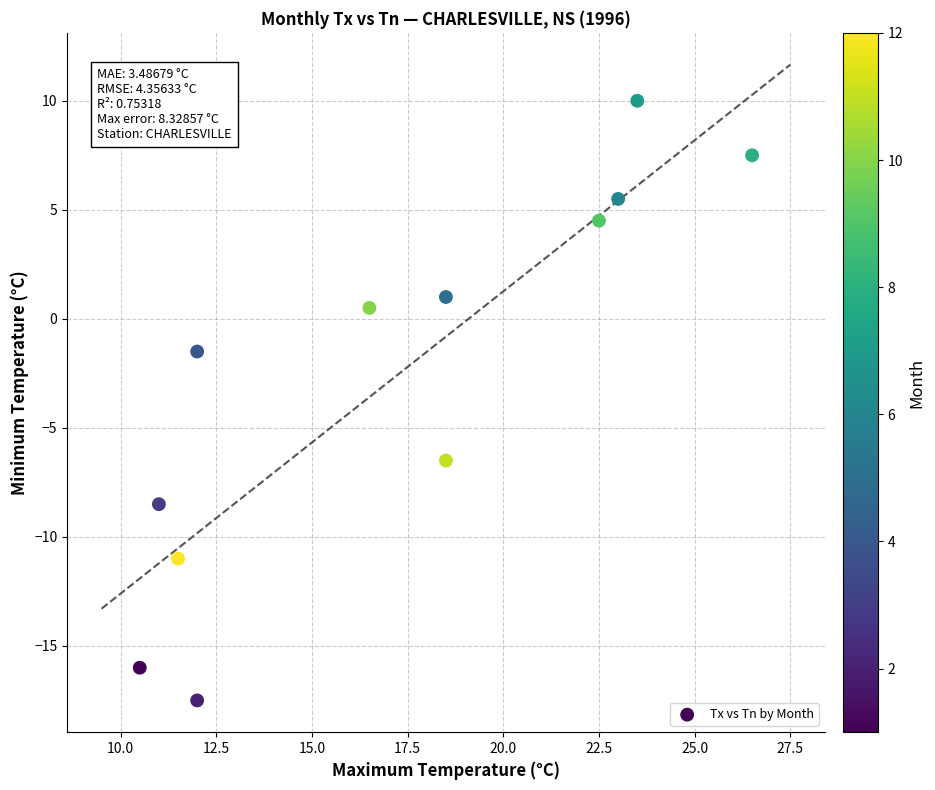

What is the average Y value?

-2.7